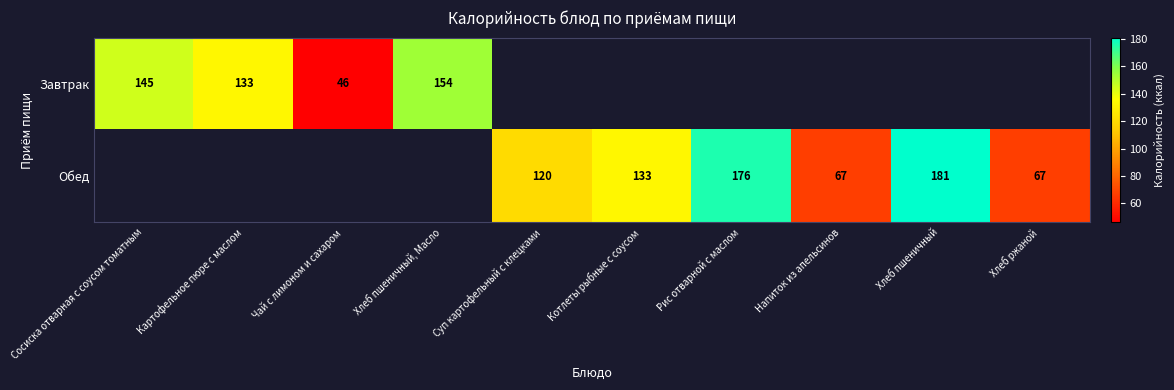

Which label corresponds to the smallest value in the chart?

Чай с лимоном и сахаром